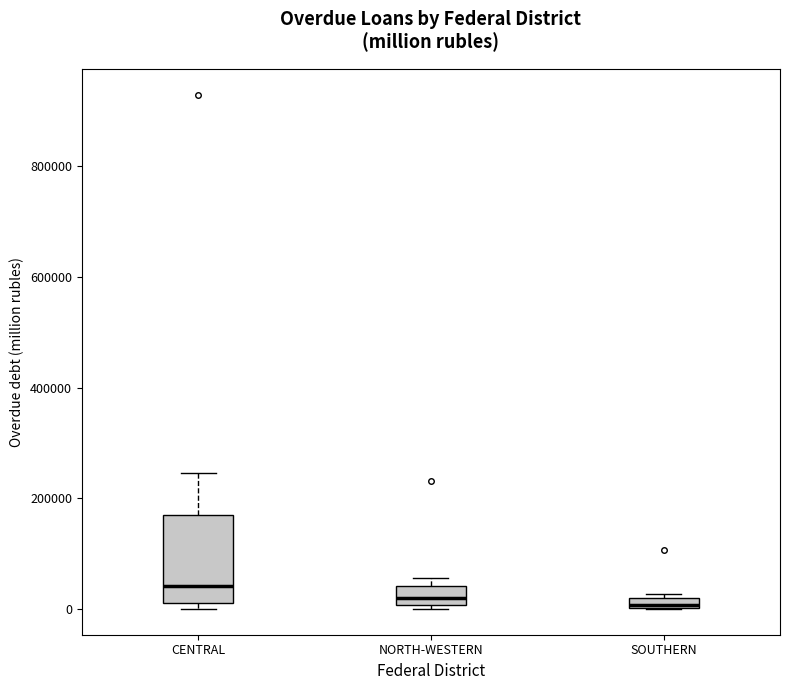

Which box is the tallest, from its lower edge to its upper edge?

CENTRAL